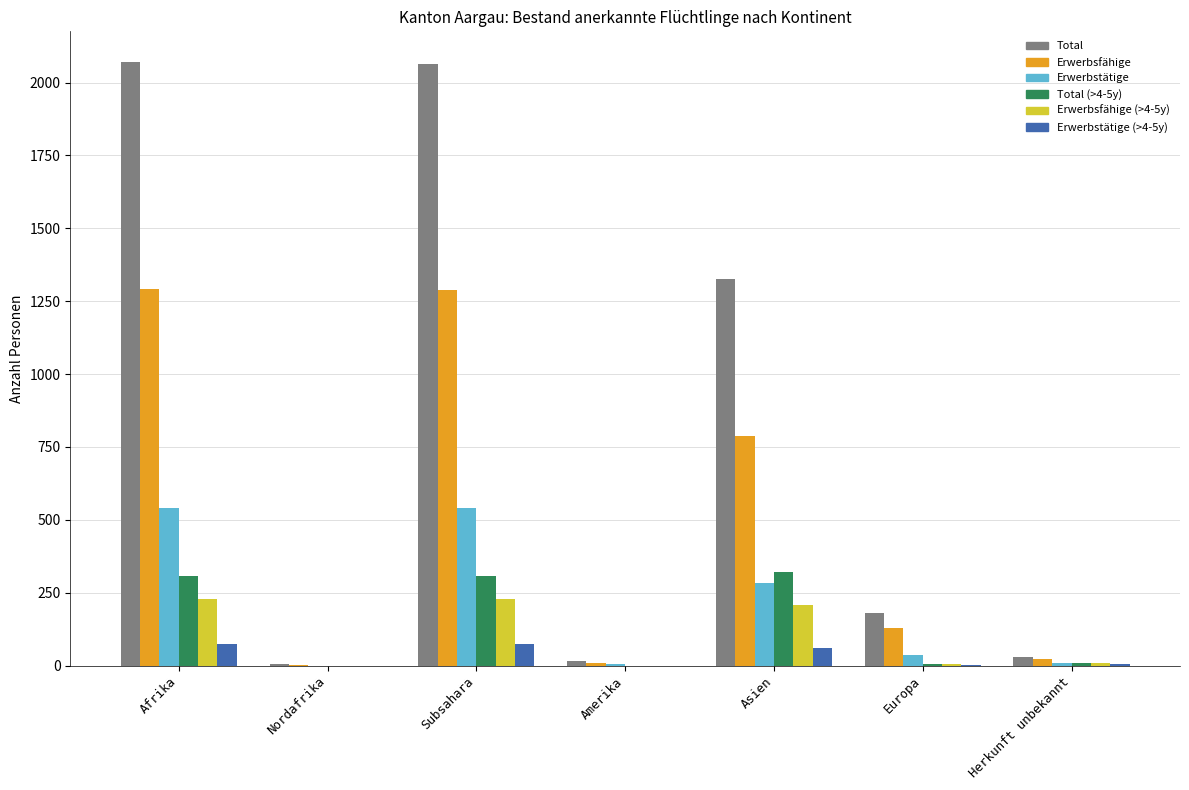

How many groups of bars are there?

7